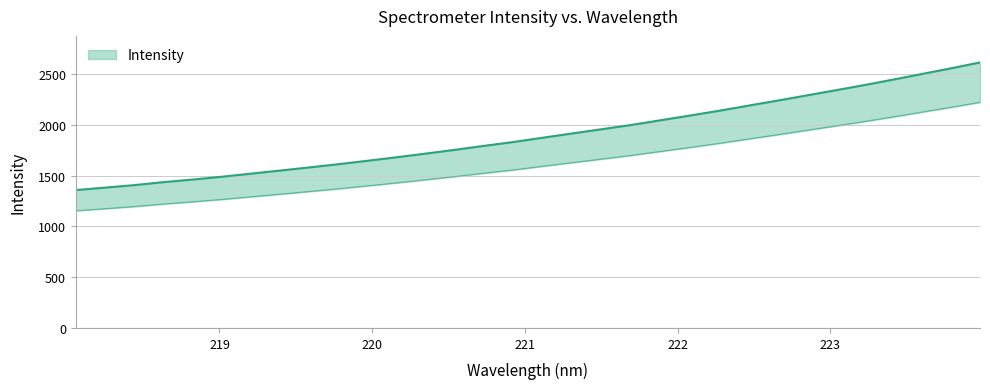

Rank the categories by value from highest to lowest.

223.9802, 223.7895, 223.5987, 223.408, 223.2172, 223.0264, 222.8355, 222.6447, 222.4538, 222.263, 222.0721, 221.8812, 221.6902, 221.4993, 221.3083, 221.1174, 220.9264, 220.7354, 220.5444, 220.3533, 220.1623, 219.9712, 219.7801, 219.589, 219.3979, 219.2067, 219.0156, 218.8244, 218.6332, 218.442, 218.2508, 218.0596